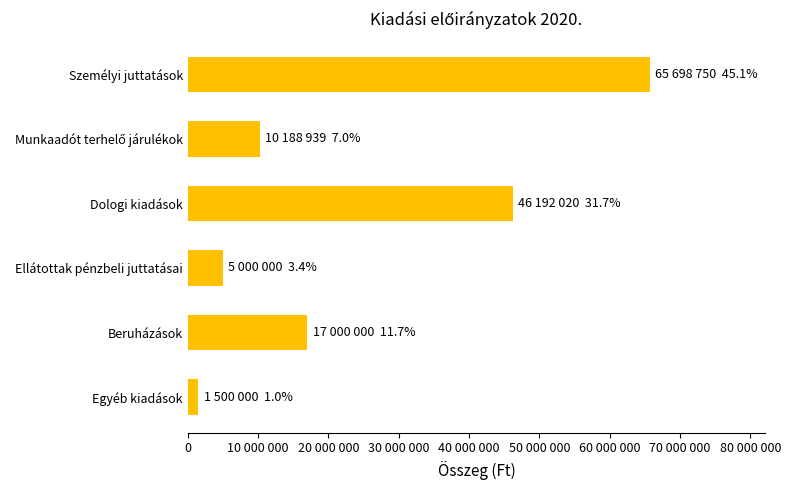

Which label corresponds to the smallest value in the chart?

Egyéb kiadások